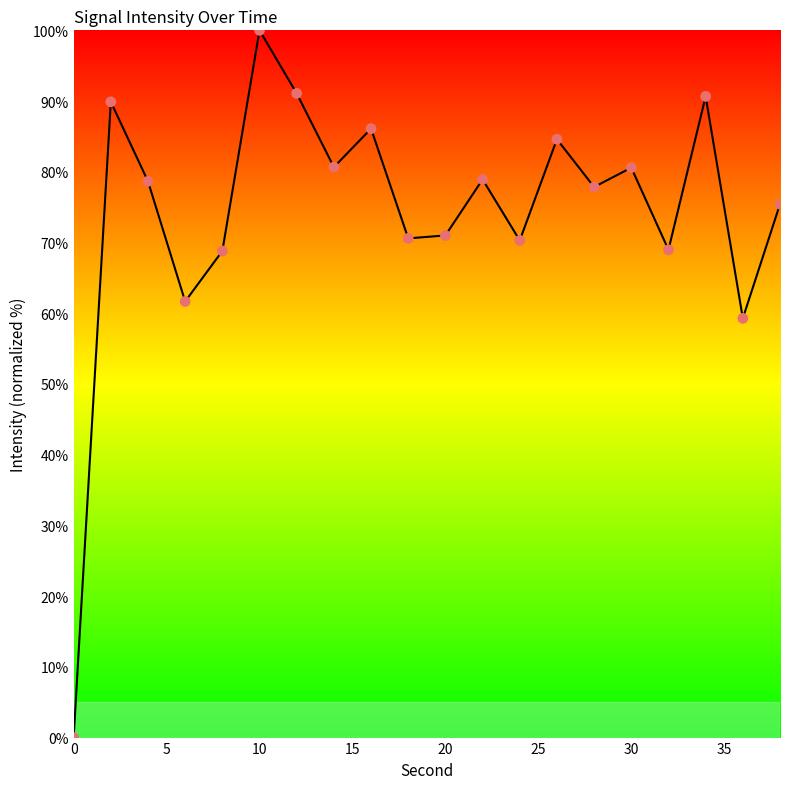

What is the maximum value shown in the chart?

100.0